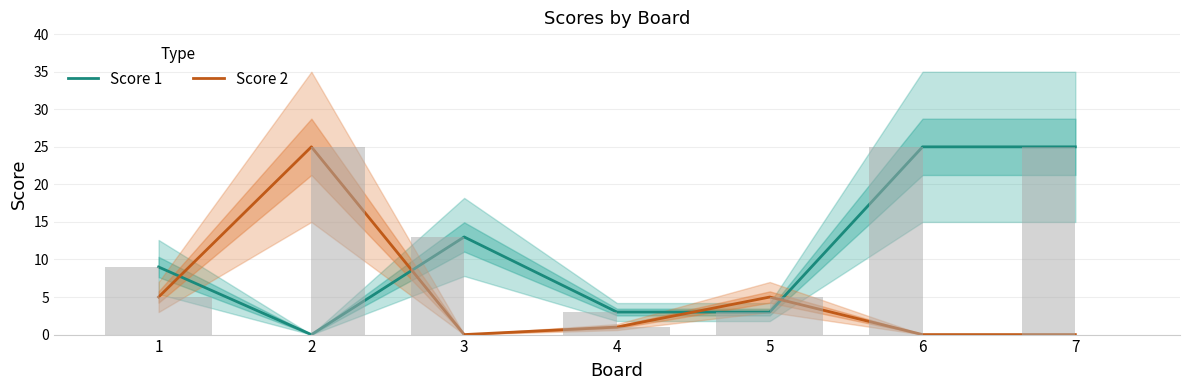

The Score 2 series shows 8 at 7. True or false?

False